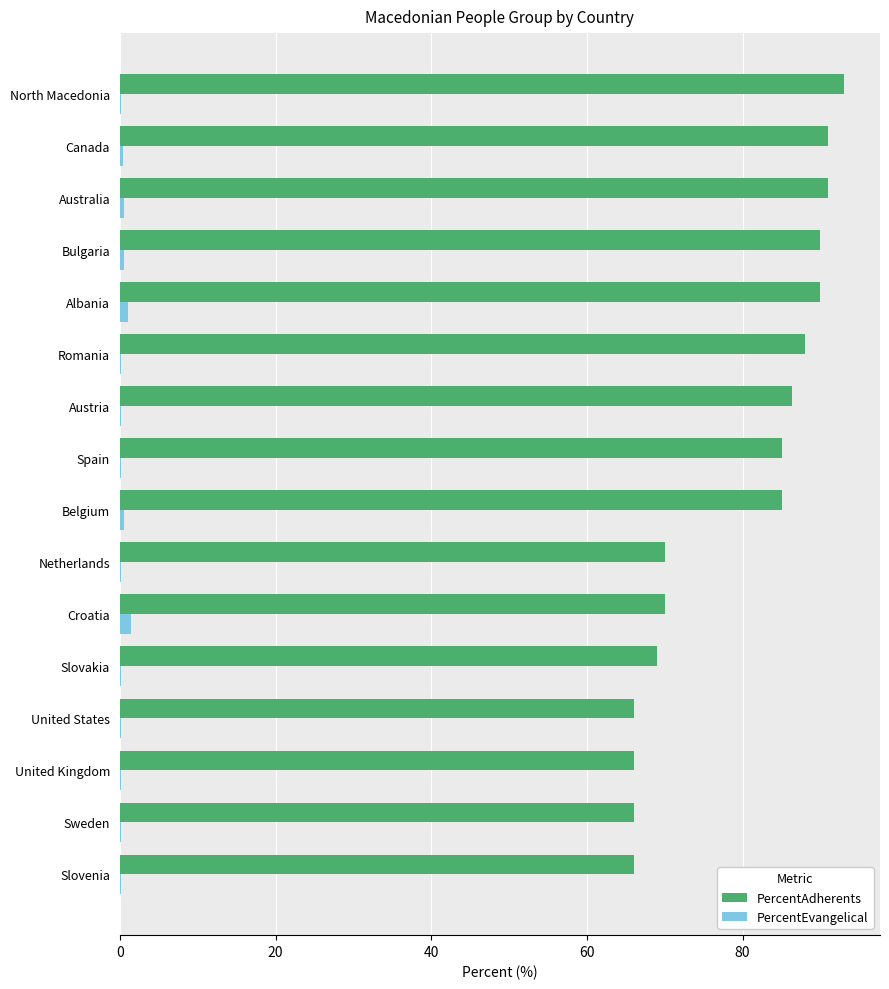

Which series changed the most between Slovakia and Bulgaria?

PercentAdherents